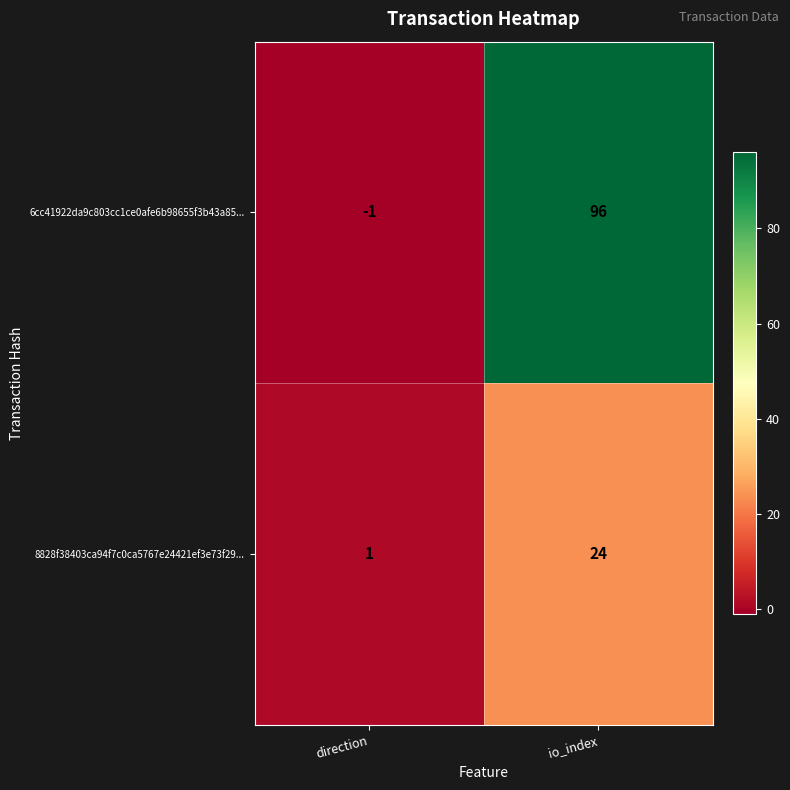

List the series in order of their peak value, lowest first.

8828f38403ca94f7c0ca5767e24421ef3e73f29..., 6cc41922da9c803cc1ce0afe6b98655f3b43a85...